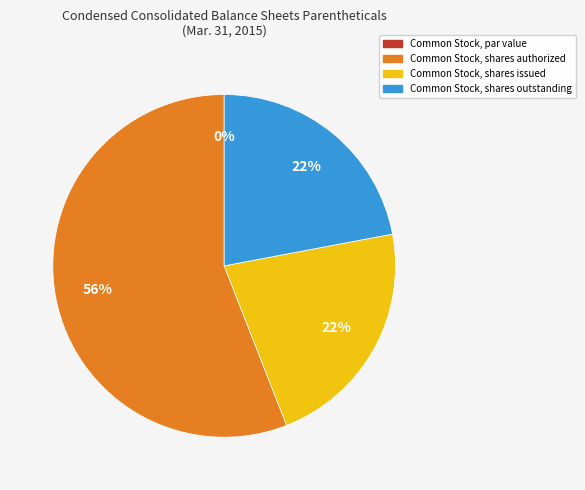

To the nearest percent, what is the average slice percentage?

25%